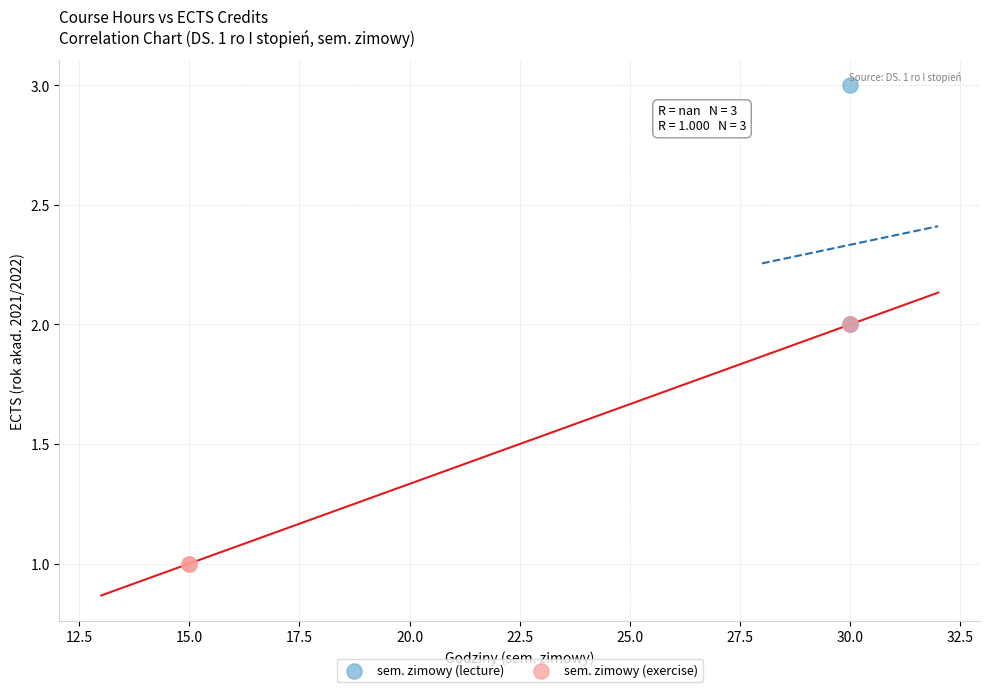

Which series reaches the maximum Y coordinate?

sem. zimowy (lecture)